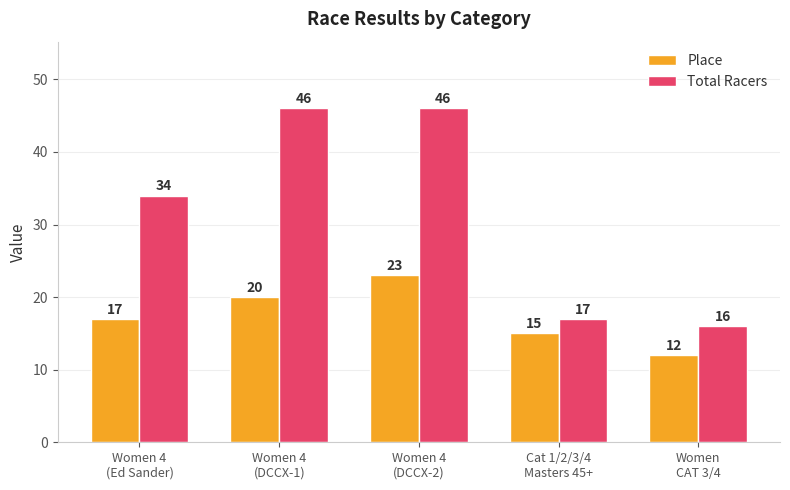

What is the highest value of the Total Racers series?

46